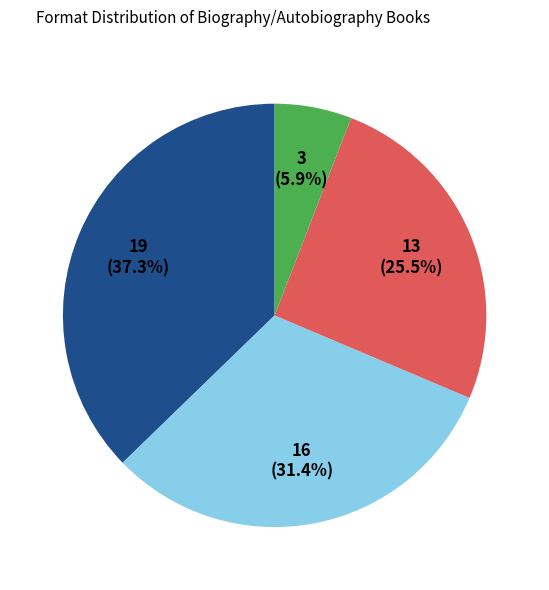

How many segments does this pie chart have?

4